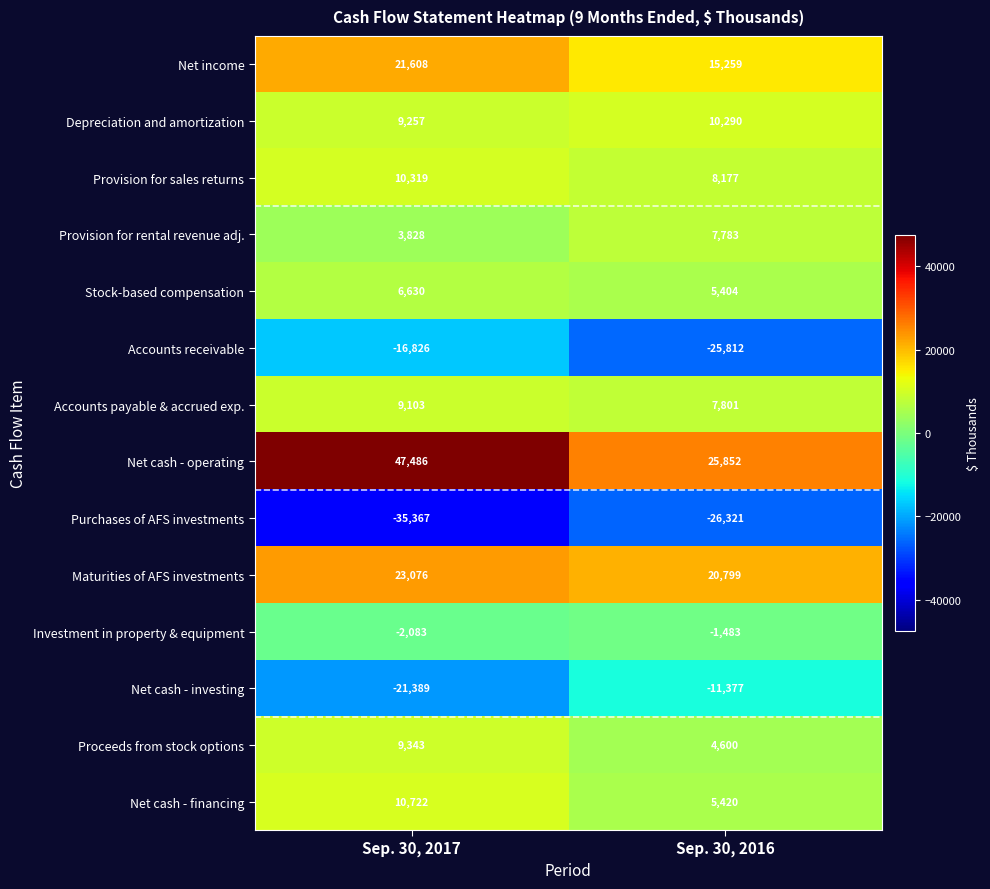

What is the sum of all Purchases of AFS investments values?

-61688